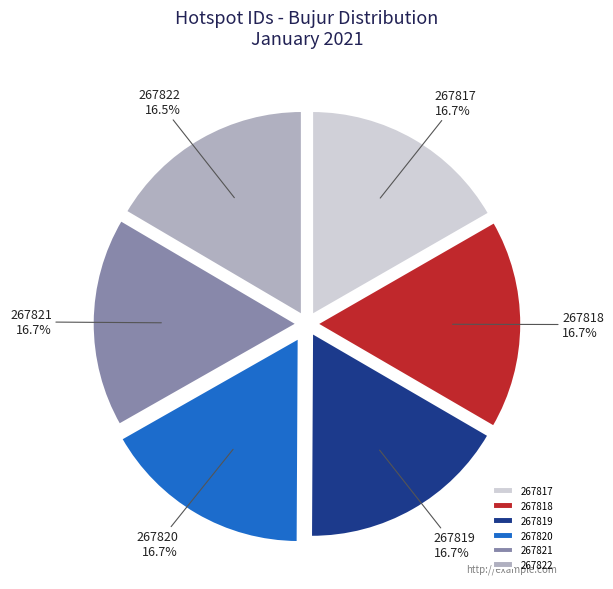

Is it true that 267821 is 3% of the pie?

False